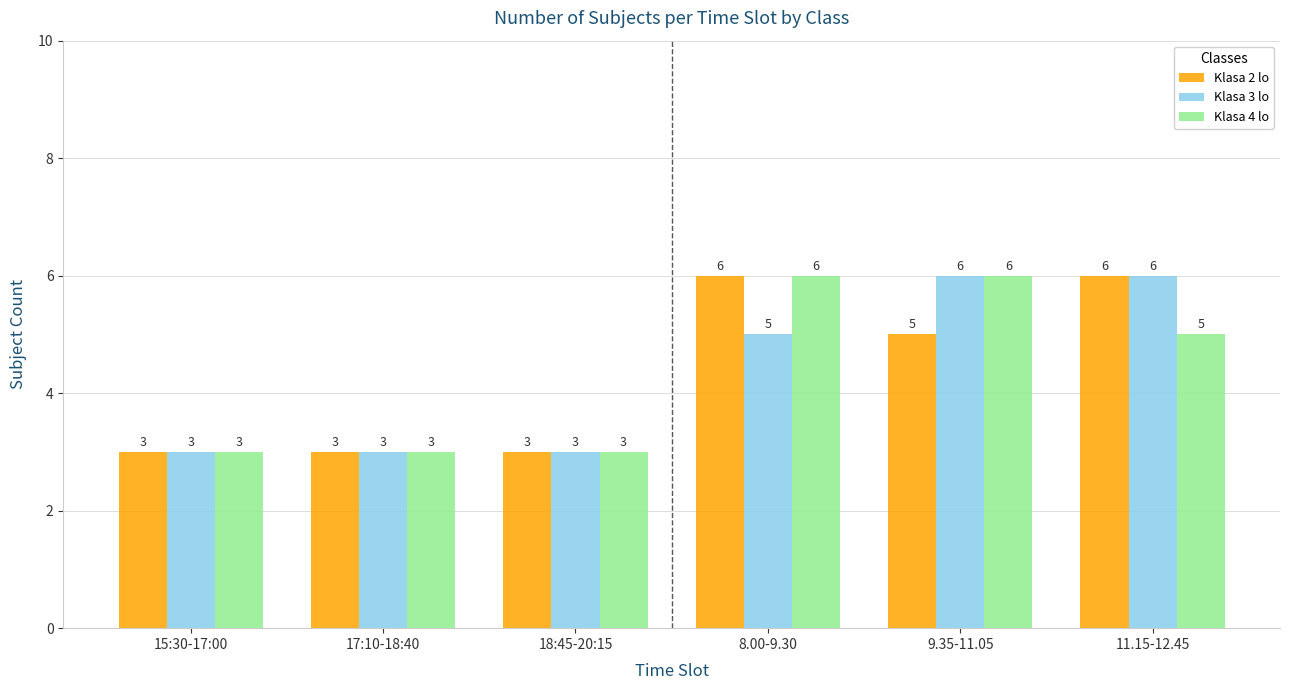

Reading left to right, extract all data points from this chart.

Klasa 2 lo: 3	3	3	6	5	6
Klasa 3 lo: 3	3	3	5	6	6
Klasa 4 lo: 3	3	3	6	6	5